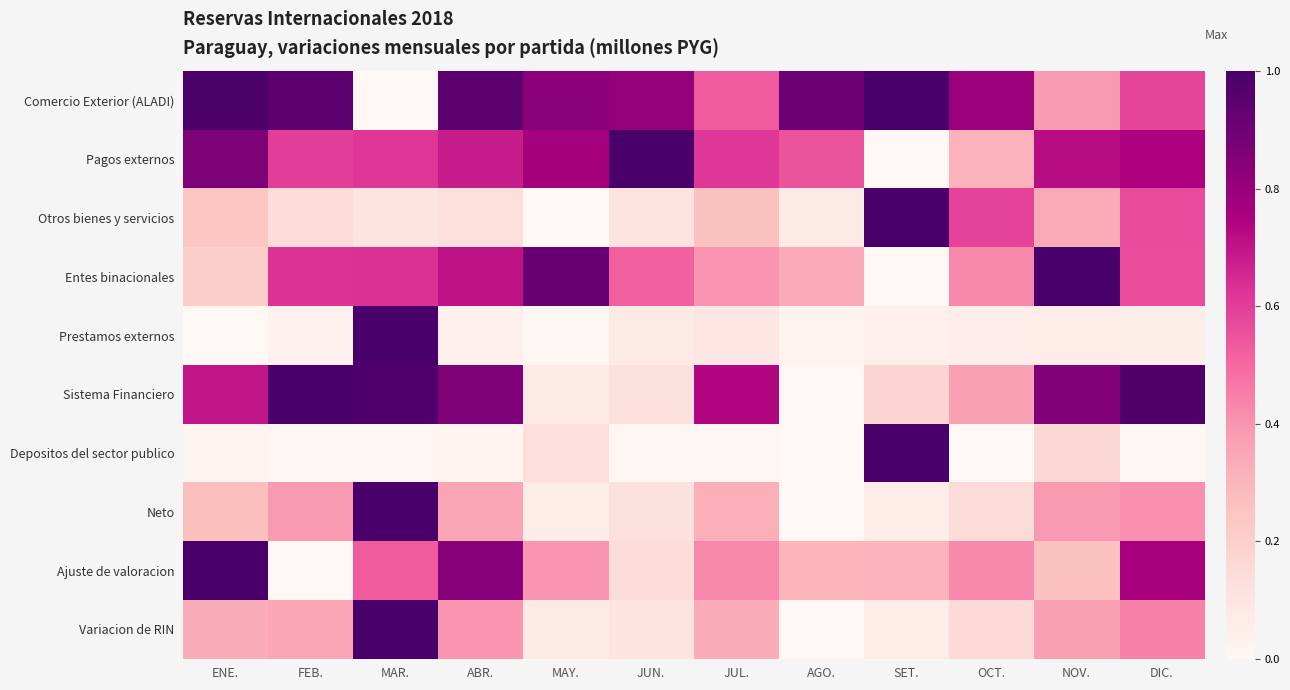

Reading left to right, transcribe all the data shown in this chart.

Comercio Exterior (ALADI): ENE.=1.0	FEB.=0.9	MAR.=0.0	ABR.=0.9	MAY.=0.8	JUN.=0.8	JUL.=0.5	AGO.=0.9	SET.=1.0	OCT.=0.8	NOV.=0.4	DIC.=0.6
Pagos externos: ENE.=0.9	FEB.=0.6	MAR.=0.6	ABR.=0.7	MAY.=0.8	JUN.=1.0	JUL.=0.6	AGO.=0.6	SET.=0.0	OCT.=0.3	NOV.=0.7	DIC.=0.7
Otros bienes y servicios: ENE.=0.2	FEB.=0.1	MAR.=0.1	ABR.=0.1	MAY.=0.0	JUN.=0.1	JUL.=0.3	AGO.=0.1	SET.=1.0	OCT.=0.6	NOV.=0.3	DIC.=0.6
Entes binacionales: ENE.=0.2	FEB.=0.6	MAR.=0.6	ABR.=0.7	MAY.=0.9	JUN.=0.5	JUL.=0.4	AGO.=0.3	SET.=0.0	OCT.=0.4	NOV.=1.0	DIC.=0.6
Prestamos externos: ENE.=0.0	FEB.=0.0	MAR.=1.0	ABR.=0.0	MAY.=0.0	JUN.=0.1	JUL.=0.1	AGO.=0.0	SET.=0.0	OCT.=0.1	NOV.=0.1	DIC.=0.0
Sistema Financiero: ENE.=0.7	FEB.=1.0	MAR.=1.0	ABR.=0.9	MAY.=0.1	JUN.=0.1	JUL.=0.7	AGO.=0.0	SET.=0.2	OCT.=0.4	NOV.=0.9	DIC.=1.0
Depositos del sector publico: ENE.=0.0	FEB.=0.0	MAR.=0.0	ABR.=0.0	MAY.=0.1	JUN.=0.0	JUL.=0.0	AGO.=0.0	SET.=1.0	OCT.=0.0	NOV.=0.2	DIC.=0.0
Neto: ENE.=0.3	FEB.=0.4	MAR.=1.0	ABR.=0.4	MAY.=0.1	JUN.=0.1	JUL.=0.3	AGO.=0.0	SET.=0.1	OCT.=0.1	NOV.=0.4	DIC.=0.4
Ajuste de valoracion: ENE.=1.0	FEB.=0.0	MAR.=0.5	ABR.=0.8	MAY.=0.4	JUN.=0.1	JUL.=0.4	AGO.=0.3	SET.=0.3	OCT.=0.4	NOV.=0.3	DIC.=0.8
Variacion de RIN: ENE.=0.3	FEB.=0.3	MAR.=1.0	ABR.=0.4	MAY.=0.1	JUN.=0.1	JUL.=0.3	AGO.=0.0	SET.=0.1	OCT.=0.2	NOV.=0.4	DIC.=0.4